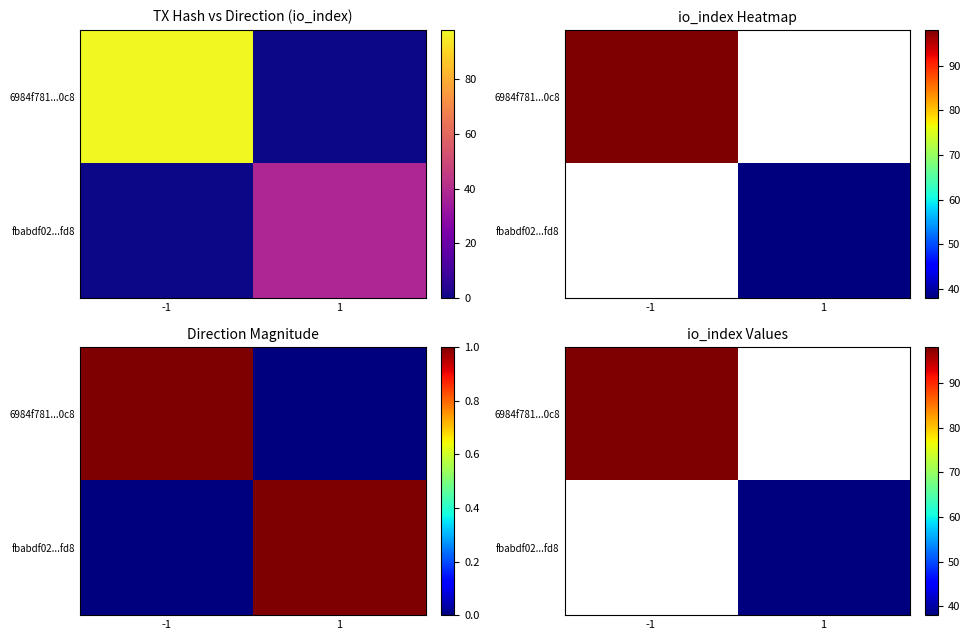

What is the difference between the 6984f781...0c8 values at 1 and -1?

98